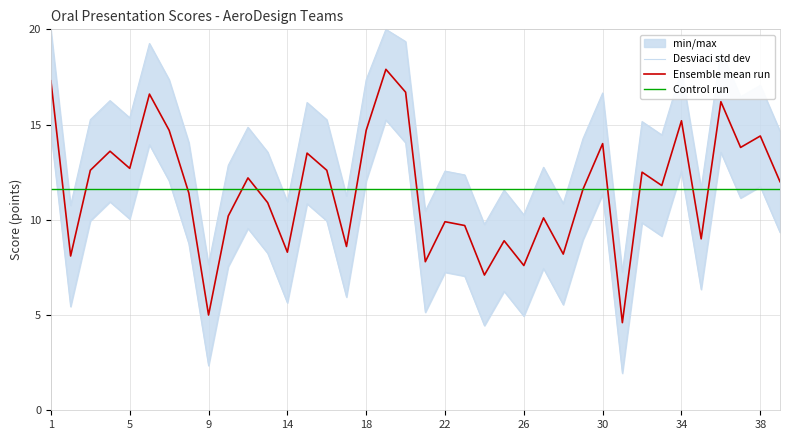

At which label does Ensemble mean run first exceed 12?

1